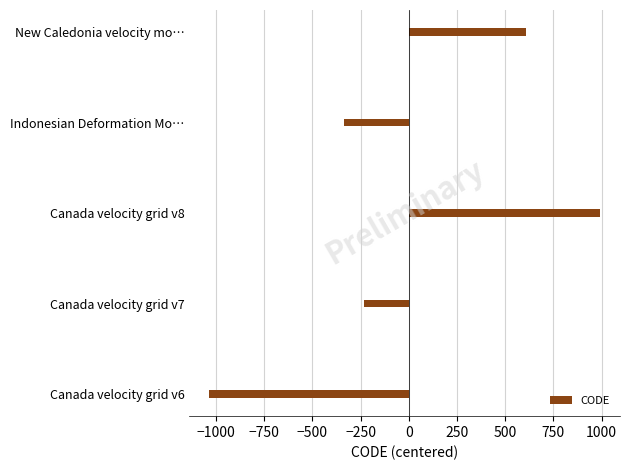

What is the smallest value displayed?

-1036.8